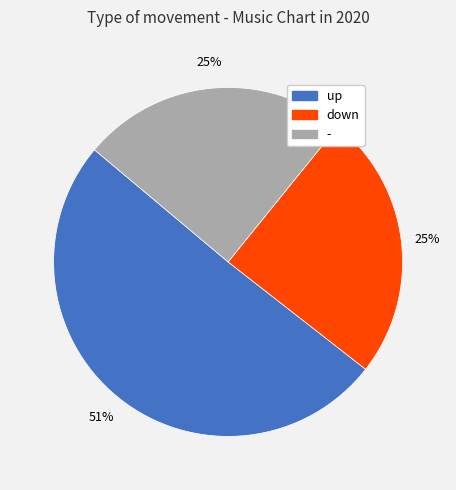

Does up represent more than half of the total?

Yes